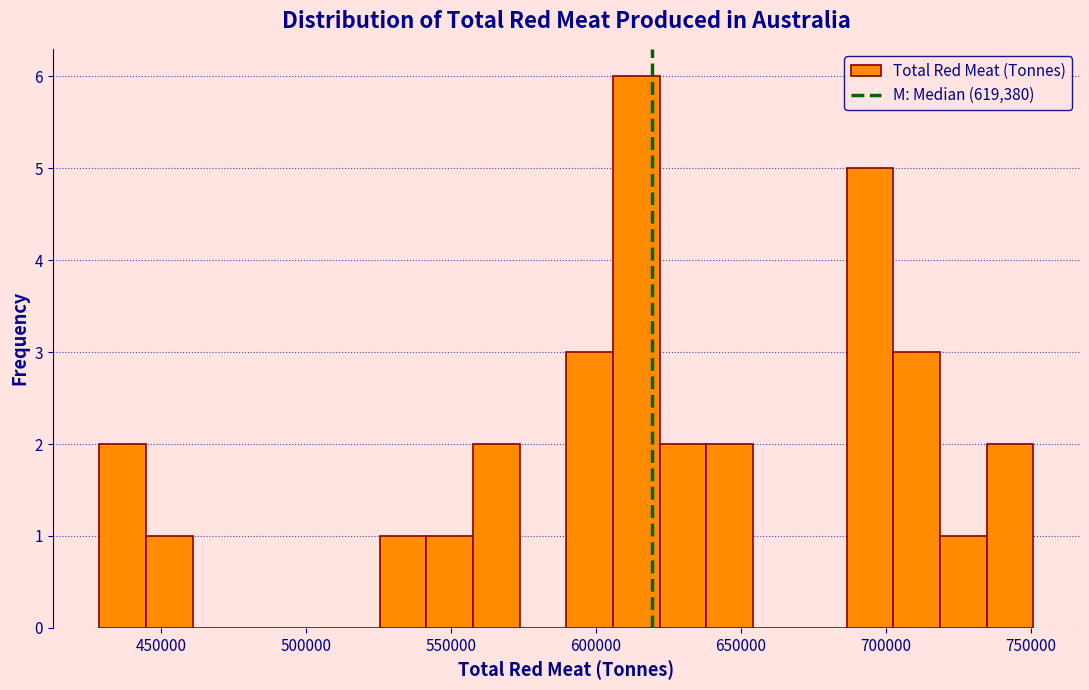

Read against the x-axis, roughly where is the centre of the tallest bar?

615000